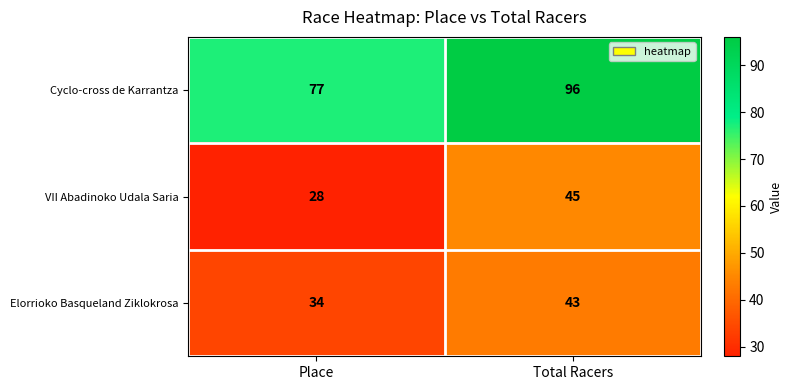

What is the maximum value for VII Abadinoko Udala Saria?

45